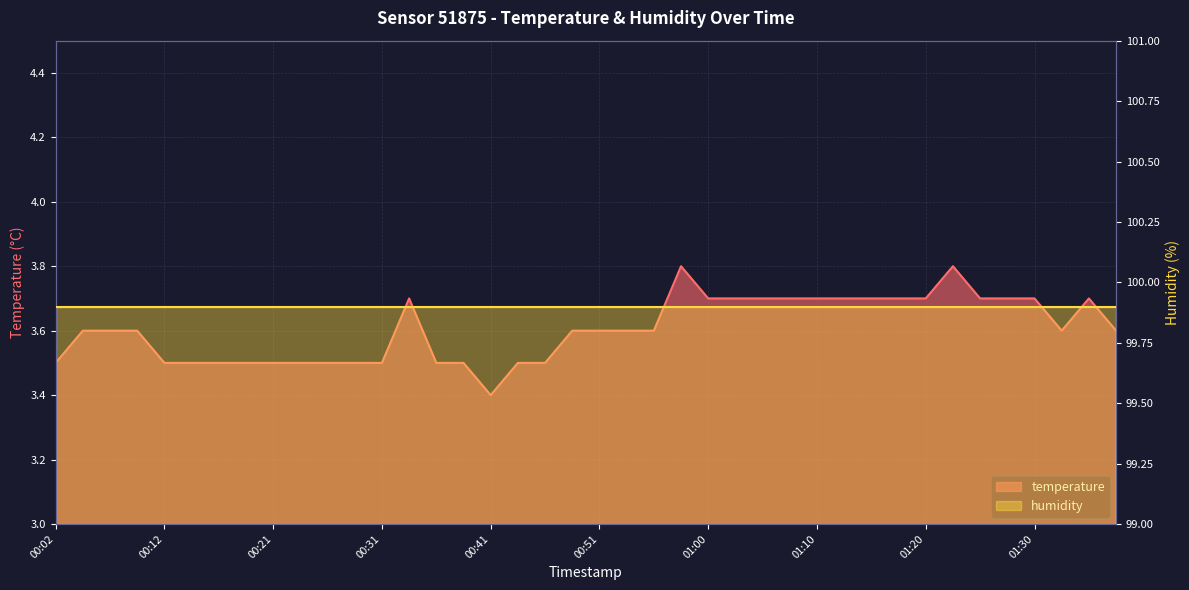

What is the change in value from 00:12 to 01:10?

+0.2